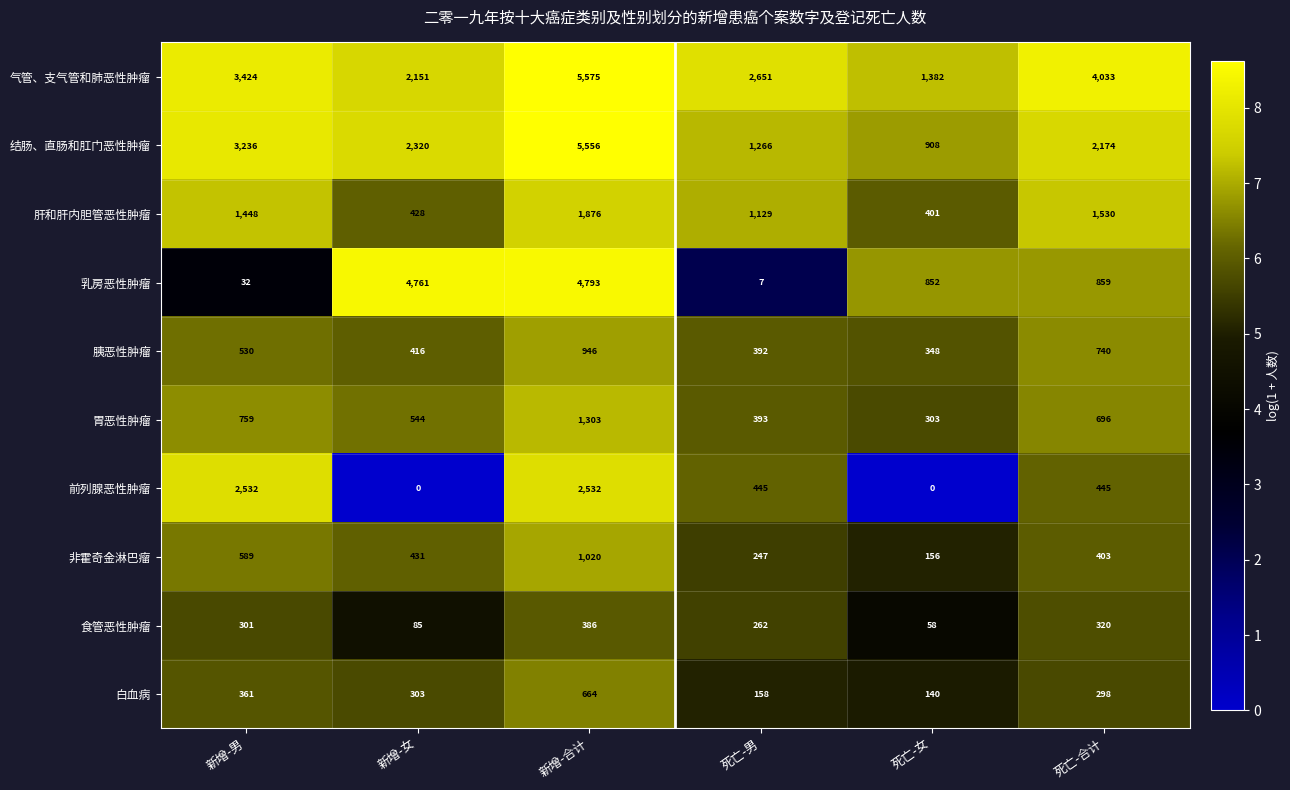

List the series in order of their peak value, lowest first.

食管恶性肿瘤, 白血病, 胰恶性肿瘤, 非霍奇金淋巴瘤, 胃恶性肿瘤, 肝和肝内胆管恶性肿瘤, 前列腺恶性肿瘤, 乳房恶性肿瘤, 结肠、直肠和肛门恶性肿瘤, 气管、支气管和肺恶性肿瘤